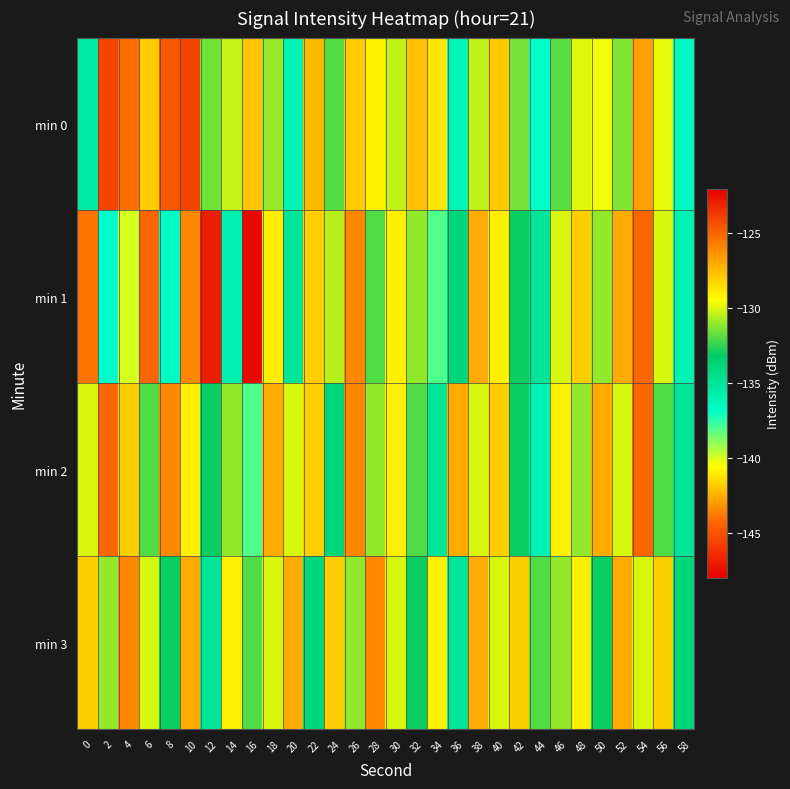

Reading right to left, list all the values displayed in this chart.

min 0: 58=-136.5	56=-129.8	54=-126.7	52=-131.3	50=-129.6	48=-129.9	46=-131.9	44=-136.8	42=-131.4	40=-127.9	38=-130.4	36=-136.1	34=-141.2	32=-127.7	30=-130.3	28=-129.0	26=-127.9	24=-131.9	22=-127.4	20=-136.0	18=-130.9	16=-142.0	14=-130.3	12=-131.5	10=-124.1	8=-124.5	6=-128.0	4=-125.3	2=-124.0	0=-135.5
min 1: 58=-136.0	56=-130.0	54=-125.0	52=-127.0	50=-131.0	48=-128.0	46=-130.0	44=-135.0	42=-133.0	40=-129.0	38=-127.0	36=-134.0	34=-138.0	32=-131.0	30=-129.0	28=-132.0	26=-126.0	24=-130.5	22=-128.0	20=-135.0	18=-141.0	16=-147.6	14=-135.8	12=-122.9	10=-126.0	8=-136.6	6=-125.0	4=-140.0	2=-136.8	0=-125.4
min 2: 58=-135.0	56=-132.0	54=-125.0	52=-130.0	50=-127.0	48=-131.0	46=-129.0	44=-136.0	42=-133.0	40=-128.0	38=-130.0	36=-127.0	34=-135.0	32=-132.0	30=-129.0	28=-131.0	26=-126.0	24=-134.0	22=-128.0	20=-130.0	18=-127.0	16=-138.0	14=-131.0	12=-133.0	10=-129.0	8=-126.0	6=-132.0	4=-128.0	2=-125.0	0=-130.0
min 3: 58=-134.0	56=-128.0	54=-130.0	52=-127.0	50=-133.0	48=-129.0	46=-131.0	44=-132.0	42=-128.0	40=-130.0	38=-127.0	36=-135.0	34=-129.0	32=-133.0	30=-130.0	28=-126.0	26=-131.0	24=-128.0	22=-134.0	20=-127.0	18=-130.0	16=-132.0	14=-129.0	12=-135.0	10=-127.0	8=-133.0	6=-130.0	4=-126.0	2=-131.0	0=-128.0